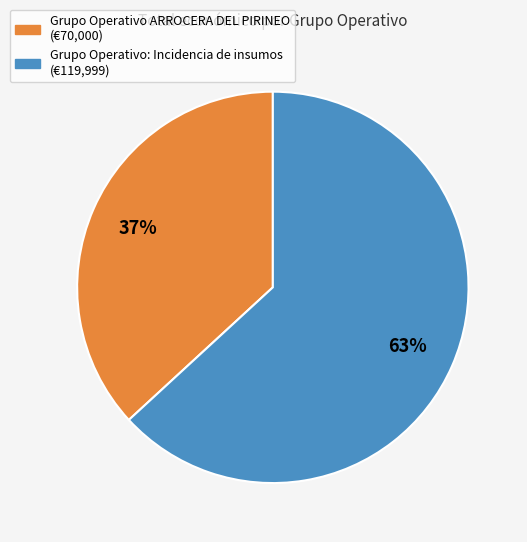

Do Grupo Operativo: Incidencia de insumos and Grupo Operativo ARROCERA DEL PIRINEO together represent more than half of the pie?

Yes